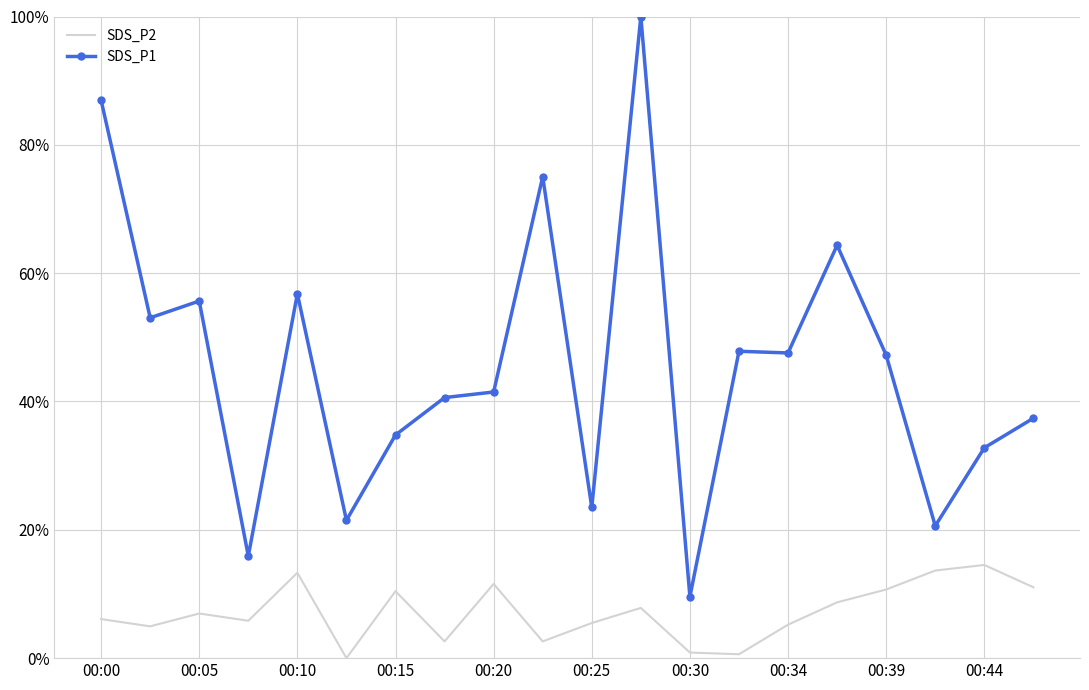

What are all the series names shown in the legend?

SDS_P2, SDS_P1